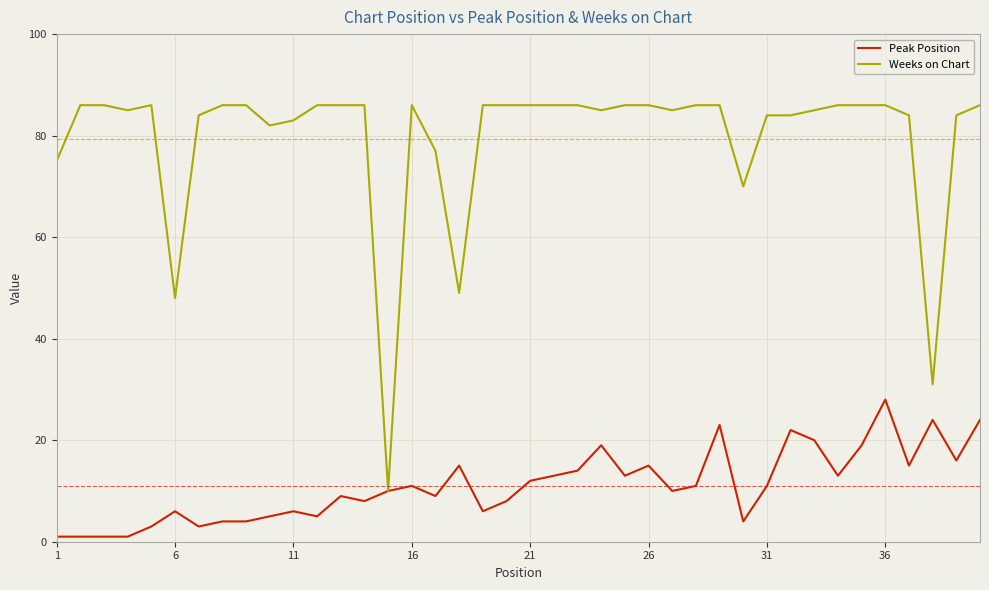

What is the highest value of the Peak Position series?

28